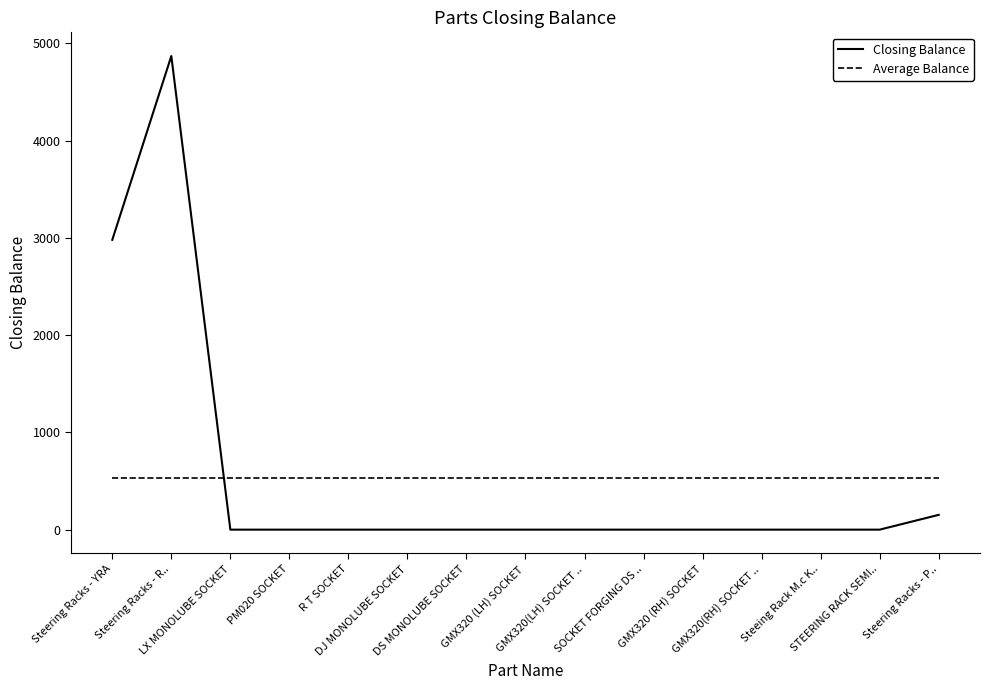

What is the sum of all Average Balance values?

8002.0